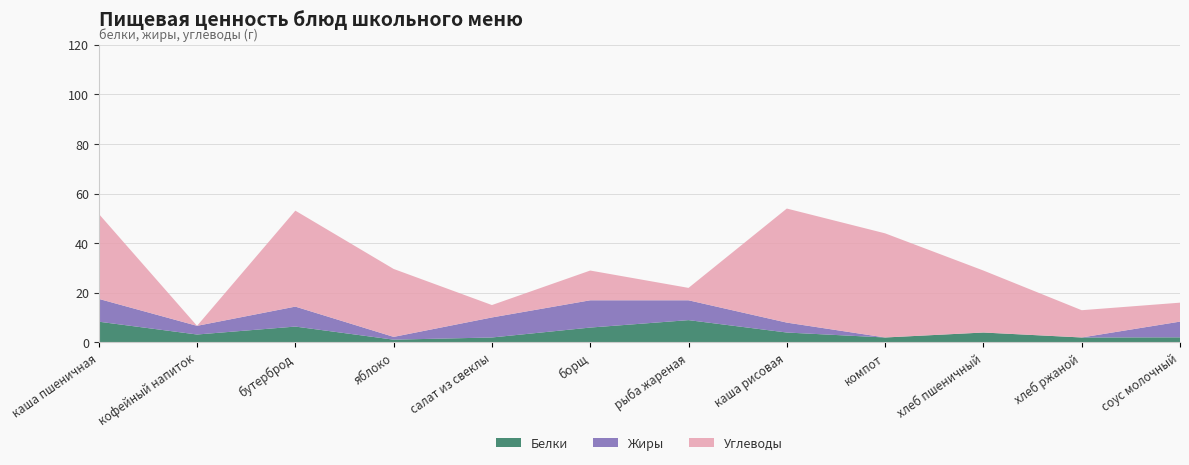

Reading right to left, what are all the values shown in this chart?

Белки: 2.1	2.0	4.0	2.0	4.0	9.0	6.0	2.0	1.1	6.4	3.2	8.4
Жиры: 6.3	0.0	0.0	0.0	4.0	8.0	11.0	8.1	1.1	8.1	3.5	9.2
Углеводы: 7.6	11.0	25.0	42.0	46.0	5.0	12.0	5.0	27.4	38.7	0.0	34.3